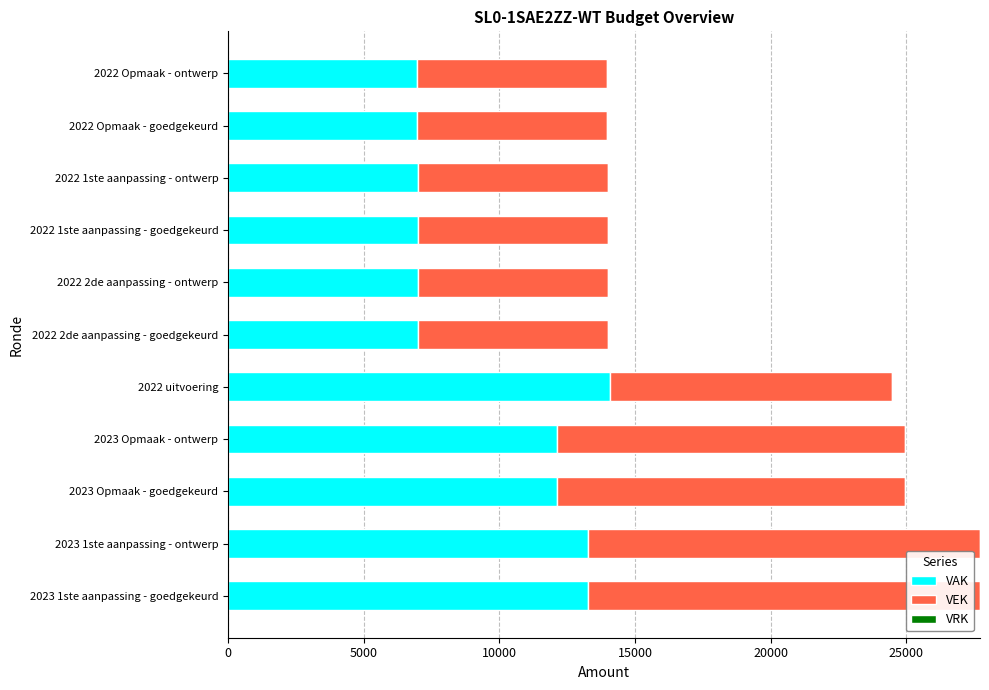

What is the difference between the maximum and minimum values in the VAK series?

7114